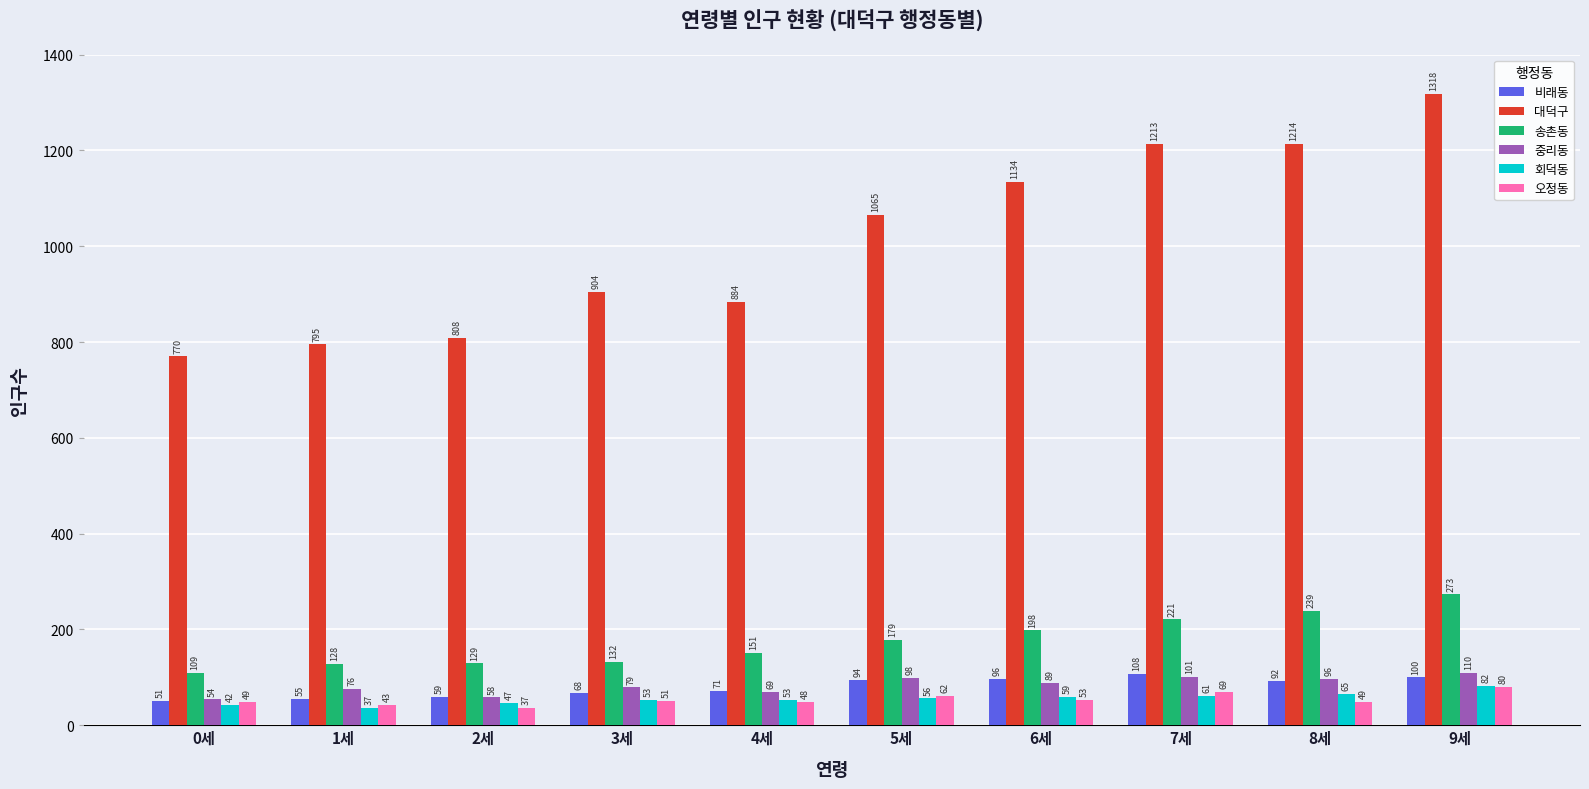

What is the sum of the 송촌동 values at 9세 and 7세?

494